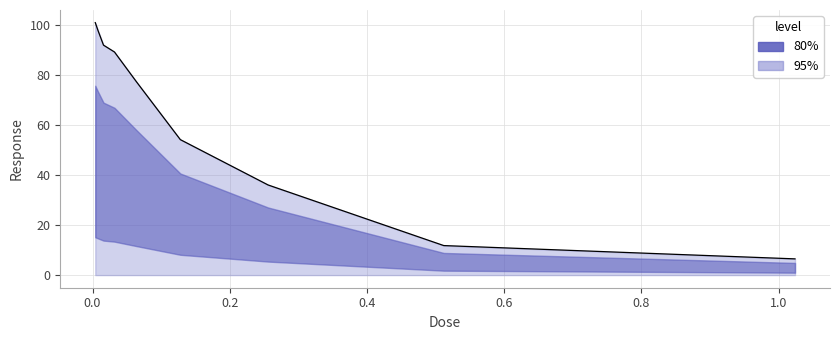

What is the change in value from 0.512 to 1.024?

-5.3